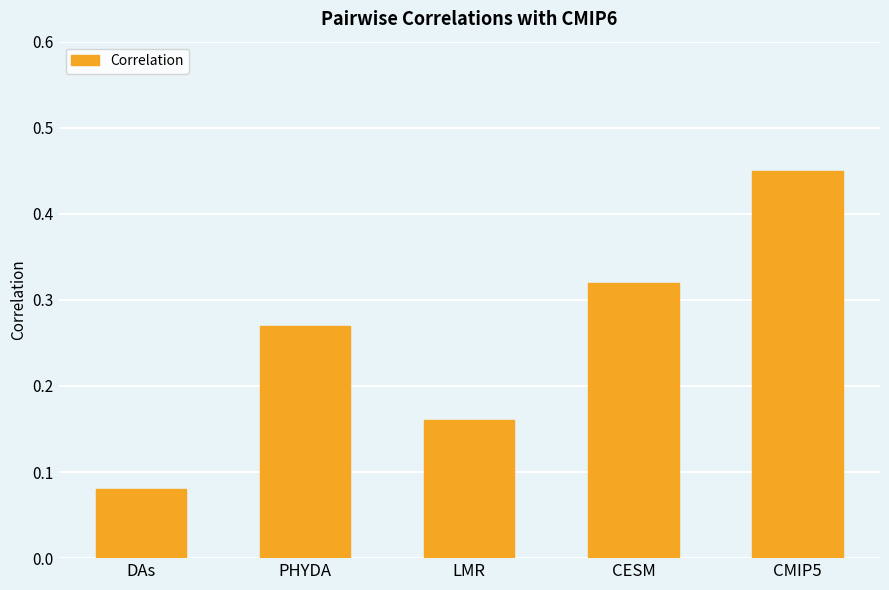

List the labels in order of value, largest first.

CMIP5, CESM, PHYDA, LMR, DAs